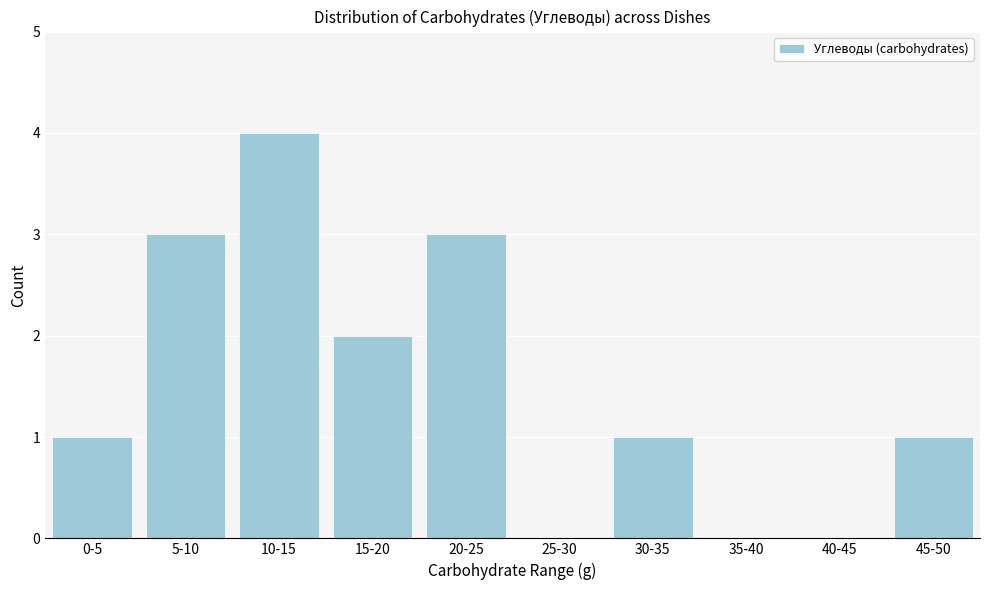

Reading left to right, what are all the values shown in this chart?

0-5=1	5-10=3	10-15=4	15-20=2	20-25=3	25-30=0	30-35=1	35-40=0	40-45=0	45-50=1